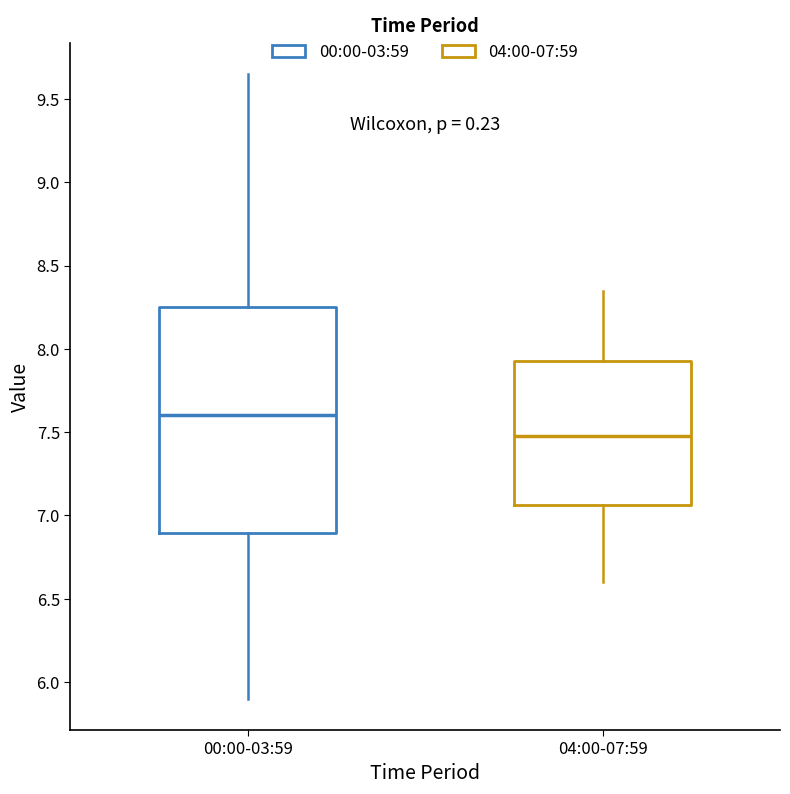

Where does the median line of the box for 04:00-07:59 sit on the y-axis? The values are not printed on the chart, so give them approximately, as read against the axis.

7.50